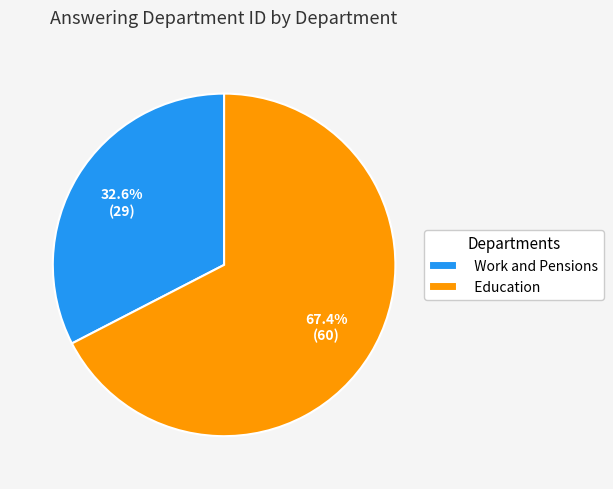

To the nearest percent, what is the difference between the Work and Pensions and Education slice percentages?

35%